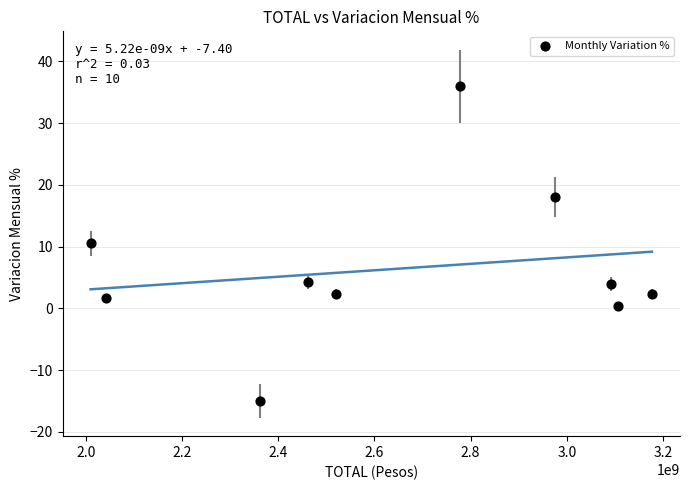

What is the range of Y values (max minus min)?

51.0